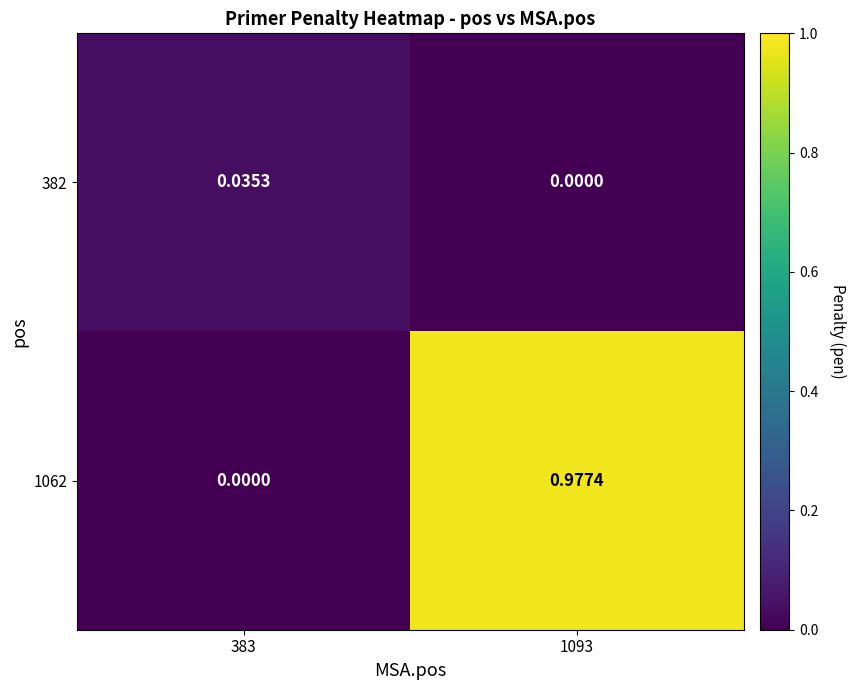

At how many categories does at least one series exceed 0?

2